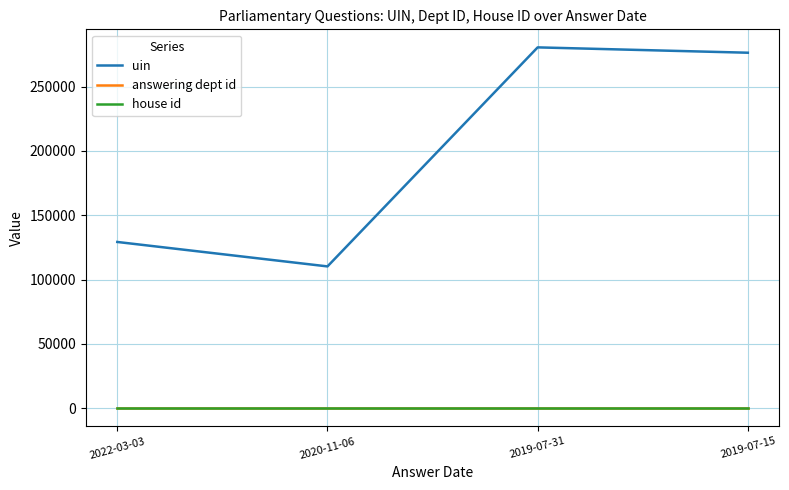

What are all the series names shown in the legend?

uin, answering dept id, house id